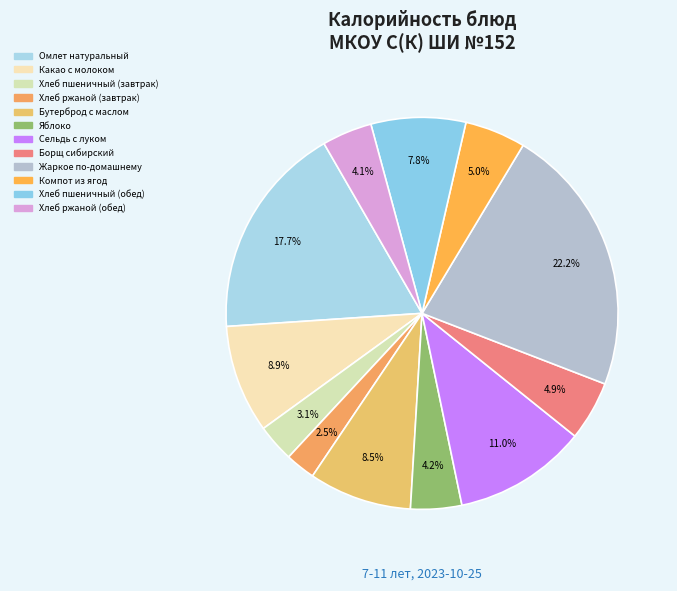

Does any single category account for the majority?

No